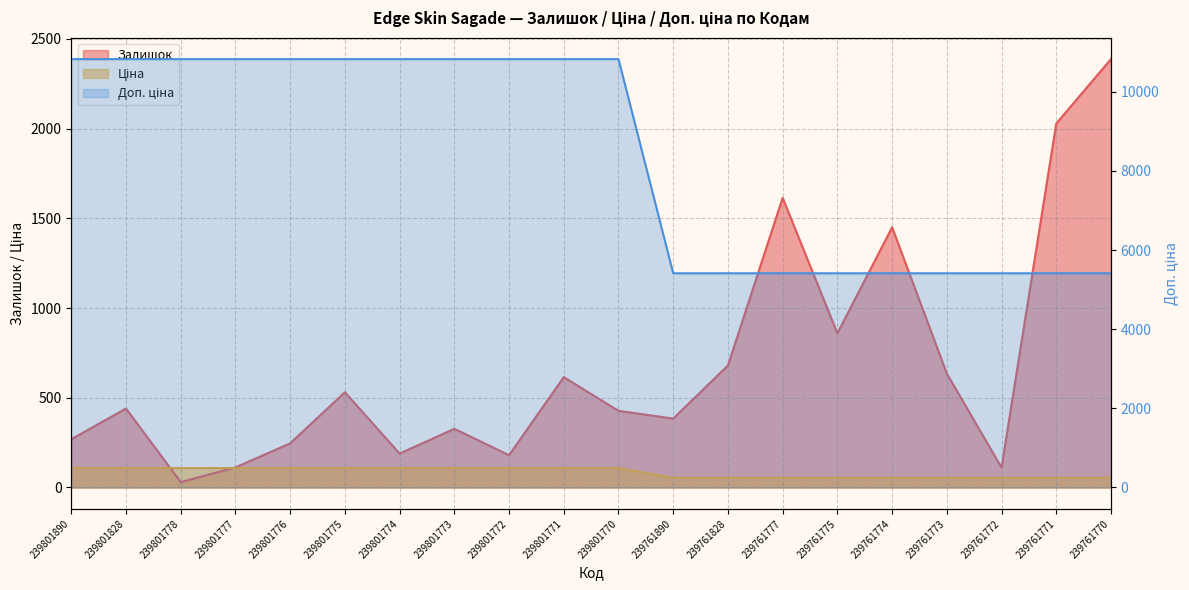

The value of Залишок at 239761890 is 685.3. True or false?

False